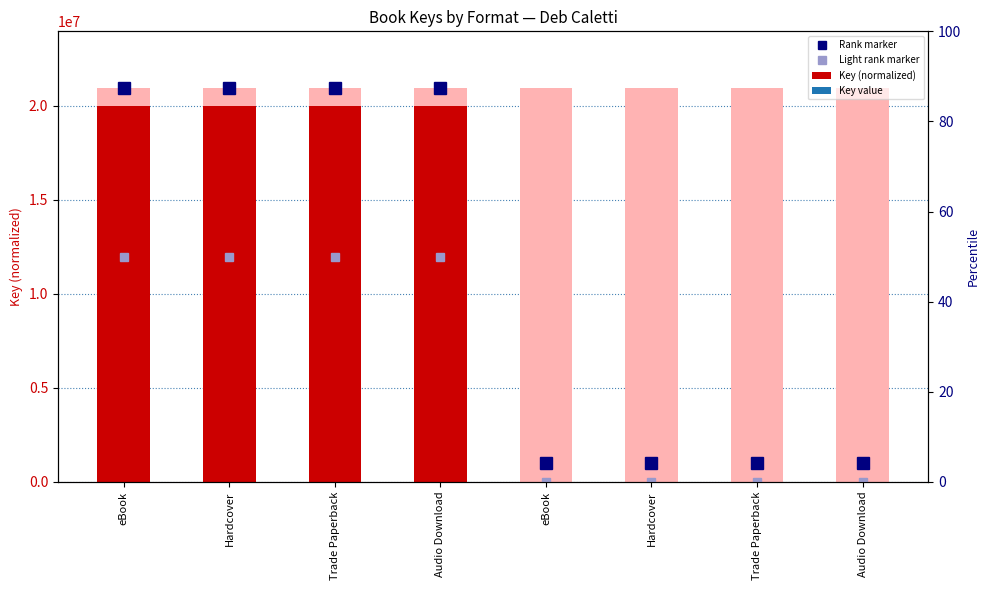

Which has a higher value, Hardcover or Audio Download?

Hardcover